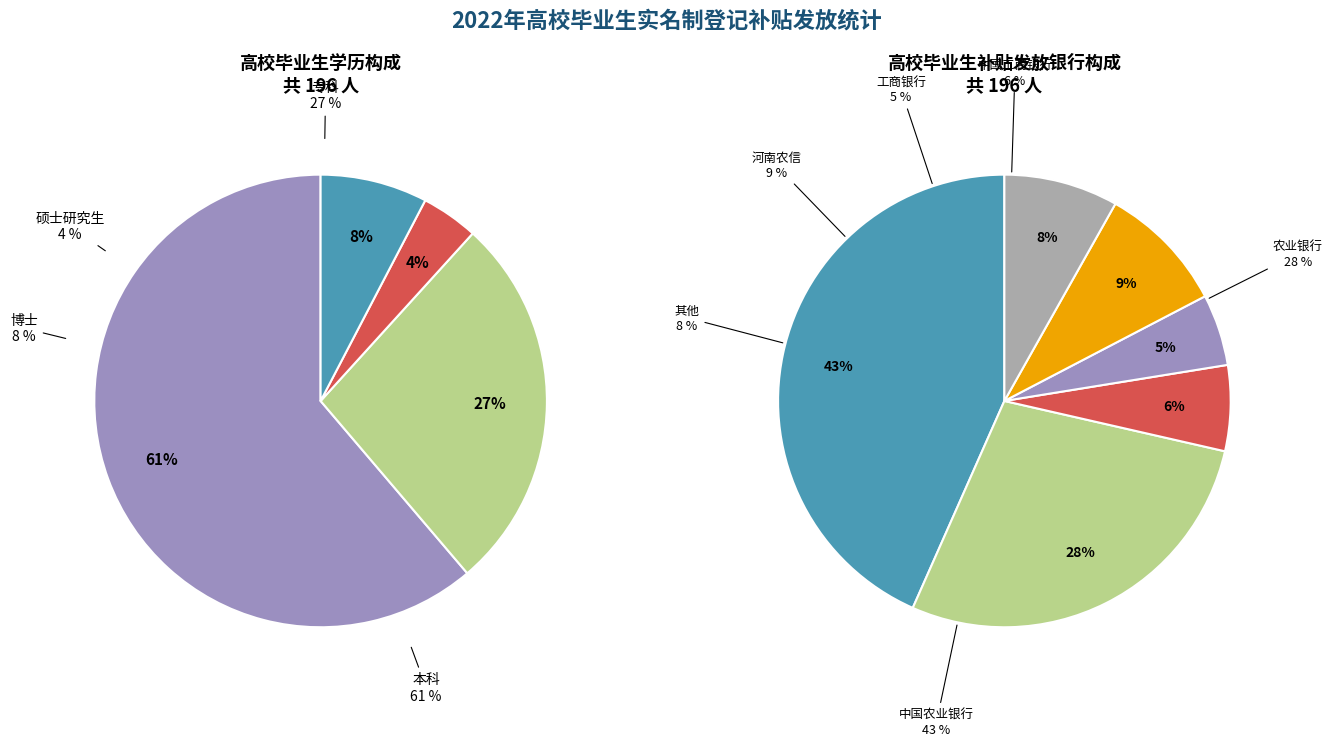

Is it true that 本科 is 61% of the pie?

True